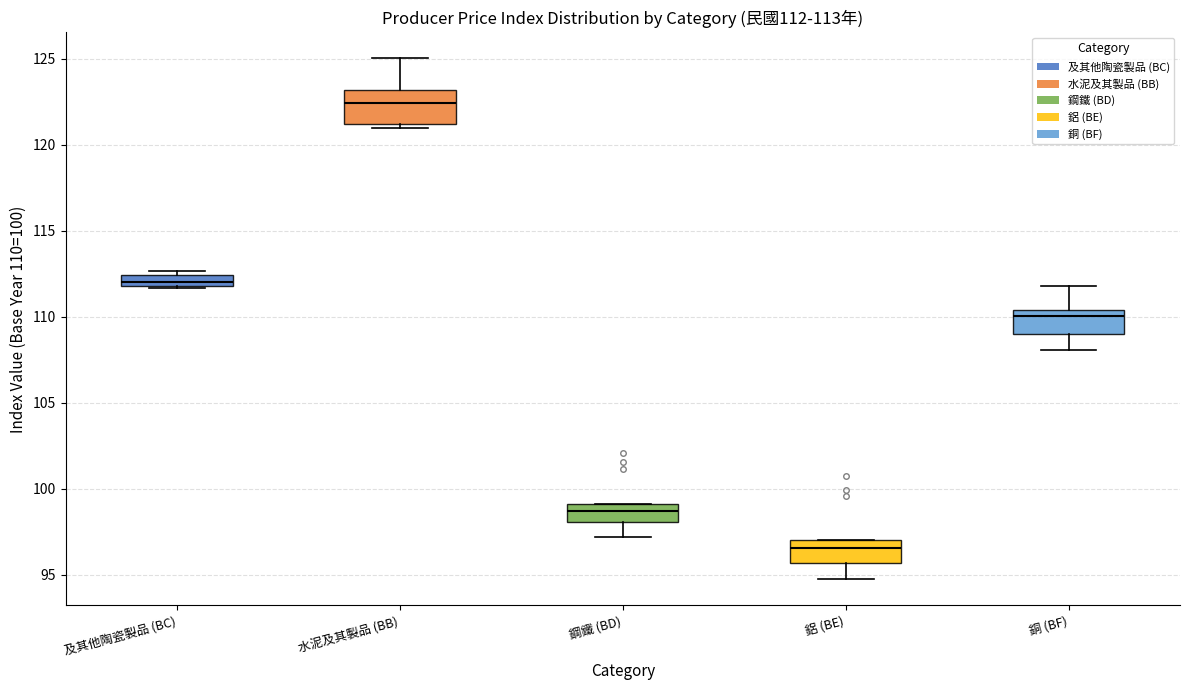

Comparing the boxes themselves (not the whiskers), which one is the tallest?

水泥及其製品 (BB)